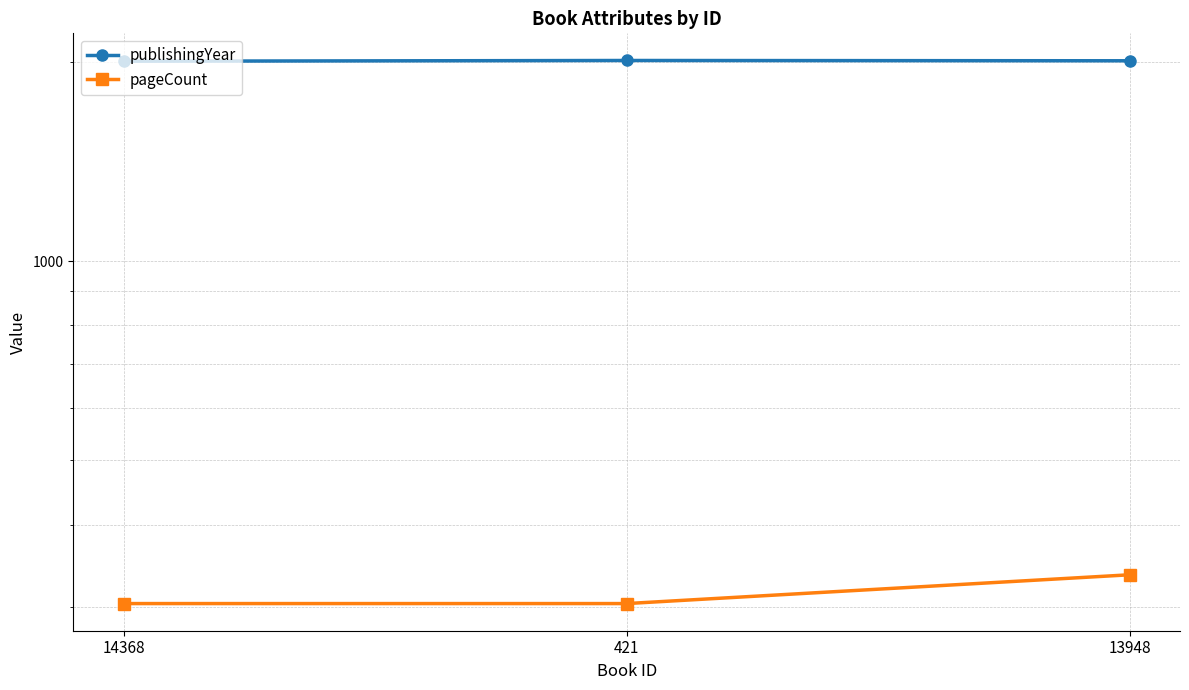

What position from the right is 13948?

1